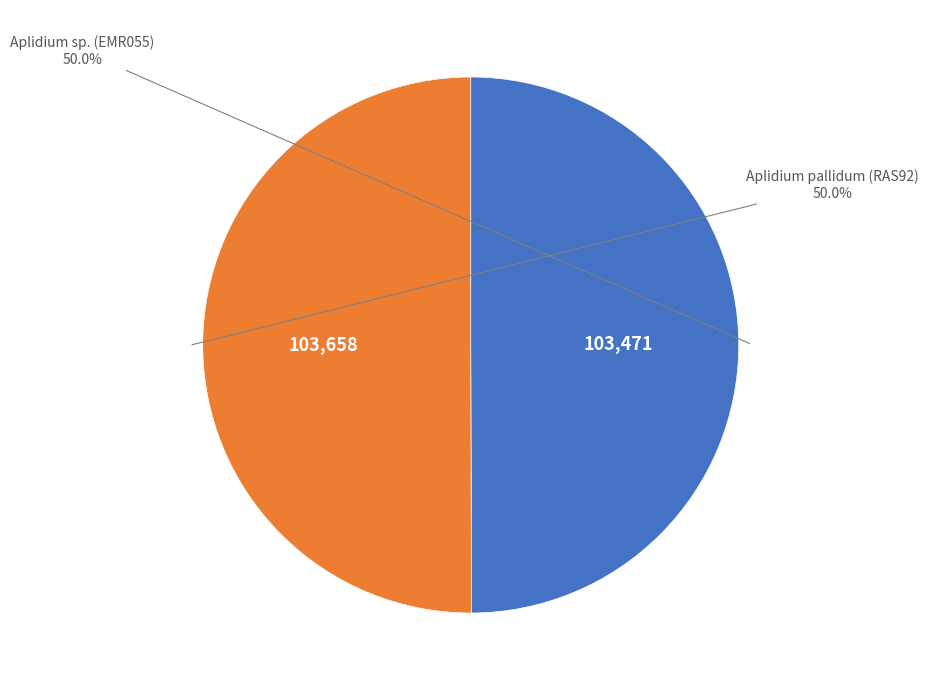

What is the ratio of the value at Aplidium sp. (EMR055) to the value at Aplidium pallidum (RAS92)?

1.0